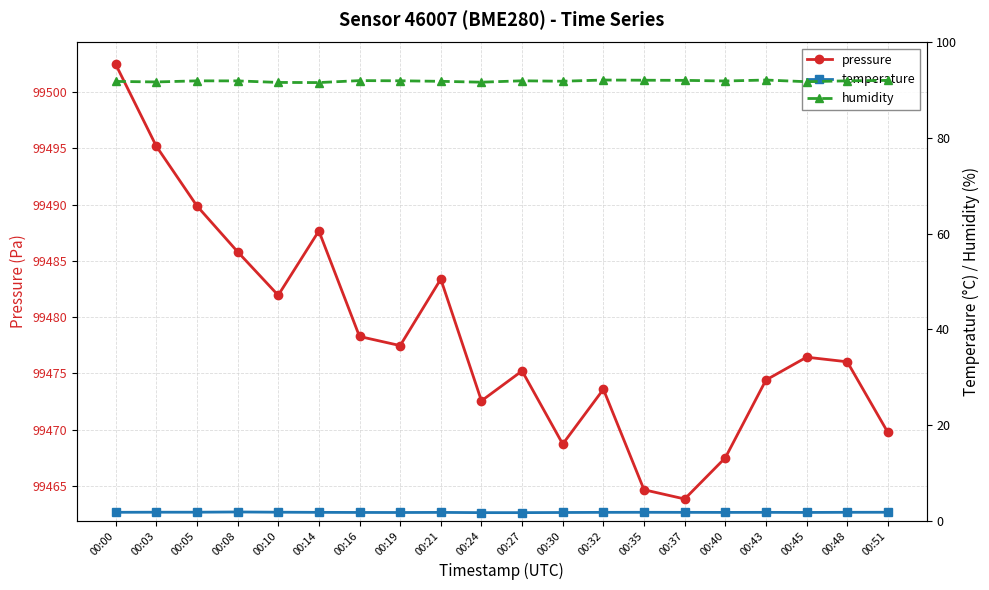

Is the value of humidity at 00:05 greater than the value of temperature at 00:03?

Yes